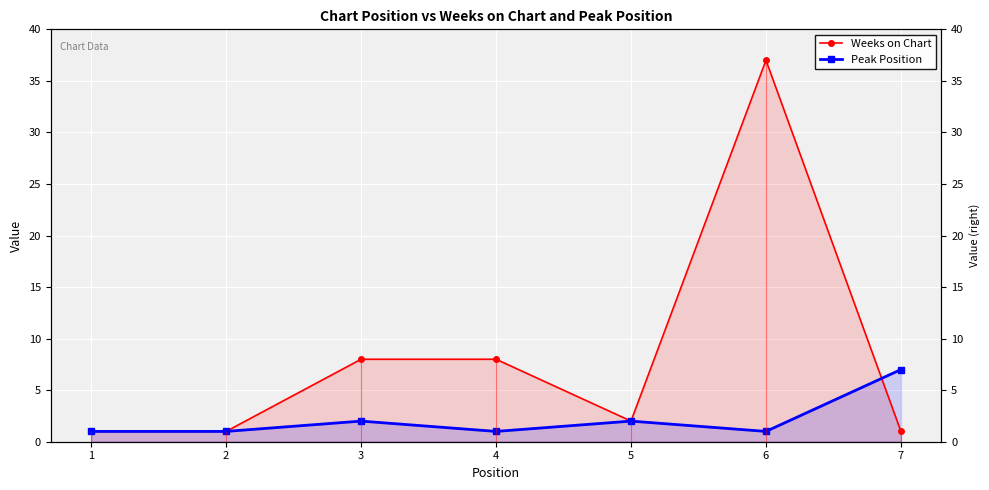

Where do Peak Position and Weeks on Chart first cross each other?

6 and 7